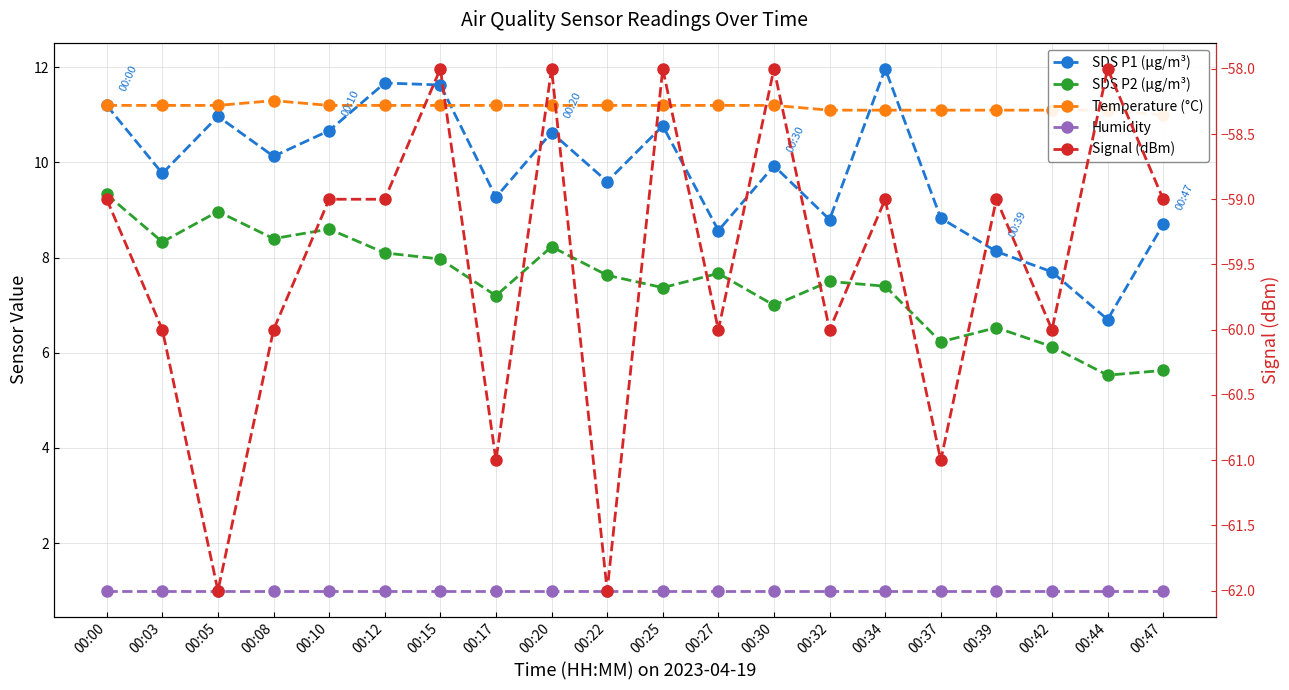

What are all the series names shown in the legend?

SDS_P1, SDS_P2, Temp, Humidity, Signal